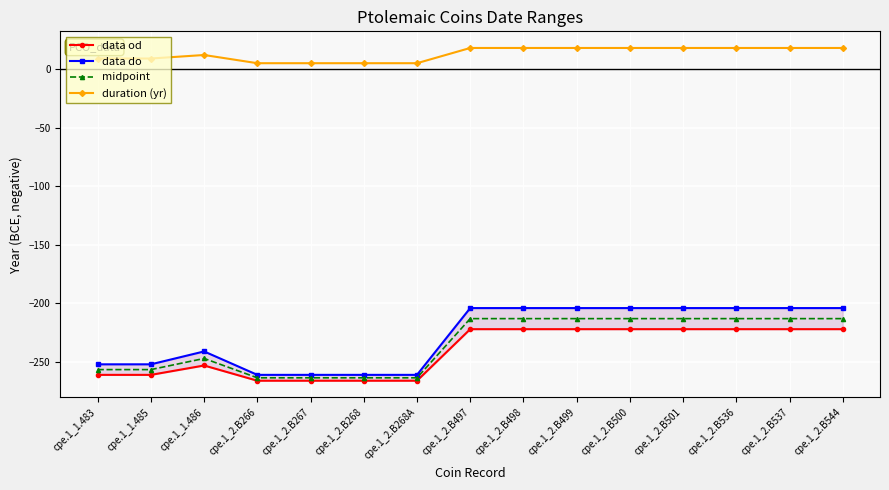

Reading right to left, transcribe all the data shown in this chart.

data od: cpe.1_2.B544=-222.0	cpe.1_2.B537=-222.0	cpe.1_2.B536=-222.0	cpe.1_2.B501=-222.0	cpe.1_2.B500=-222.0	cpe.1_2.B499=-222.0	cpe.1_2.B498=-222.0	cpe.1_2.B497=-222.0	cpe.1_2.B268A=-266.0	cpe.1_2.B268=-266.0	cpe.1_2.B267=-266.0	cpe.1_2.B266=-266.0	cpe.1_1.486=-253.0	cpe.1_1.485=-261.0	cpe.1_1.483=-261.0
data do: cpe.1_2.B544=-204.0	cpe.1_2.B537=-204.0	cpe.1_2.B536=-204.0	cpe.1_2.B501=-204.0	cpe.1_2.B500=-204.0	cpe.1_2.B499=-204.0	cpe.1_2.B498=-204.0	cpe.1_2.B497=-204.0	cpe.1_2.B268A=-261.0	cpe.1_2.B268=-261.0	cpe.1_2.B267=-261.0	cpe.1_2.B266=-261.0	cpe.1_1.486=-241.0	cpe.1_1.485=-252.0	cpe.1_1.483=-252.0
midpoint: cpe.1_2.B544=-213.0	cpe.1_2.B537=-213.0	cpe.1_2.B536=-213.0	cpe.1_2.B501=-213.0	cpe.1_2.B500=-213.0	cpe.1_2.B499=-213.0	cpe.1_2.B498=-213.0	cpe.1_2.B497=-213.0	cpe.1_2.B268A=-263.5	cpe.1_2.B268=-263.5	cpe.1_2.B267=-263.5	cpe.1_2.B266=-263.5	cpe.1_1.486=-247.0	cpe.1_1.485=-256.5	cpe.1_1.483=-256.5
duration (yr): cpe.1_2.B544=18.0	cpe.1_2.B537=18.0	cpe.1_2.B536=18.0	cpe.1_2.B501=18.0	cpe.1_2.B500=18.0	cpe.1_2.B499=18.0	cpe.1_2.B498=18.0	cpe.1_2.B497=18.0	cpe.1_2.B268A=5.0	cpe.1_2.B268=5.0	cpe.1_2.B267=5.0	cpe.1_2.B266=5.0	cpe.1_1.486=12.0	cpe.1_1.485=9.0	cpe.1_1.483=9.0